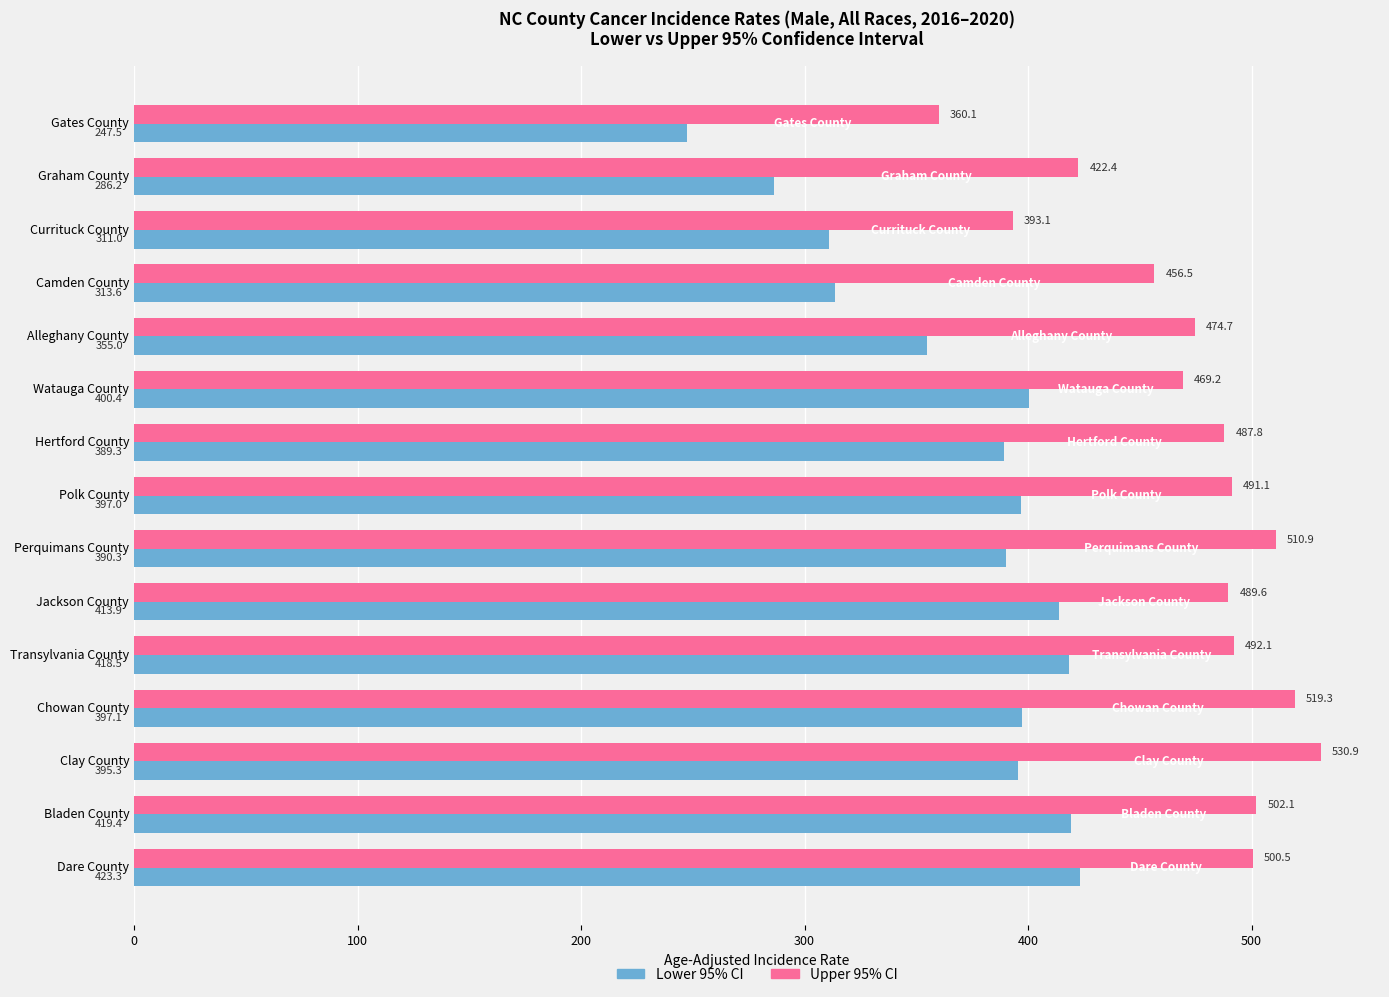

Which series has the largest total across all categories?

Upper 95% CI